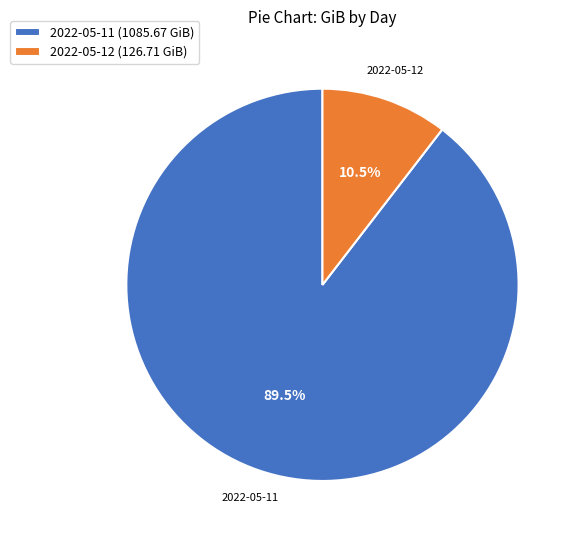

Is it true that 2022-05-11 is 75% of the pie?

False